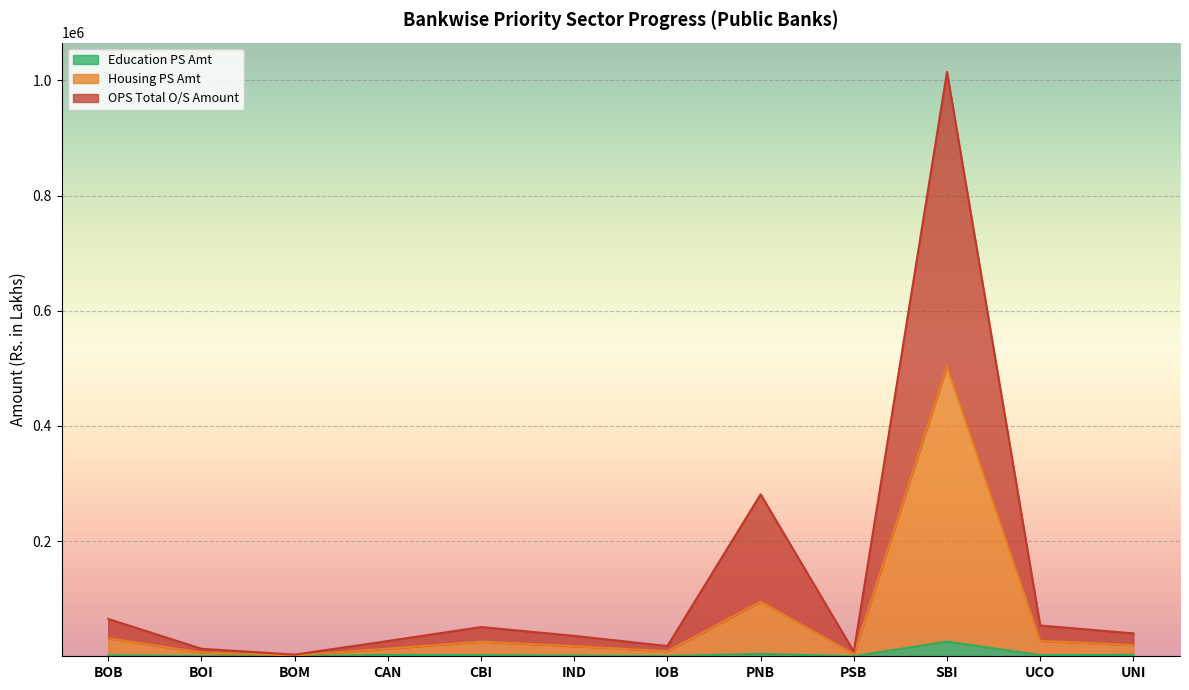

True or false: OPS Total O/S Amount has a value of 50781.4 at CBI.

True